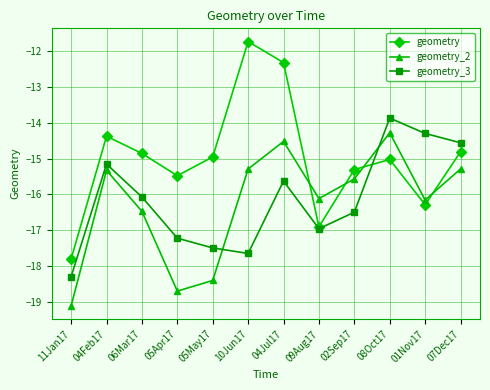

Where do geometry_2 and geometry_3 first cross each other?

05May17 and 10Jun17